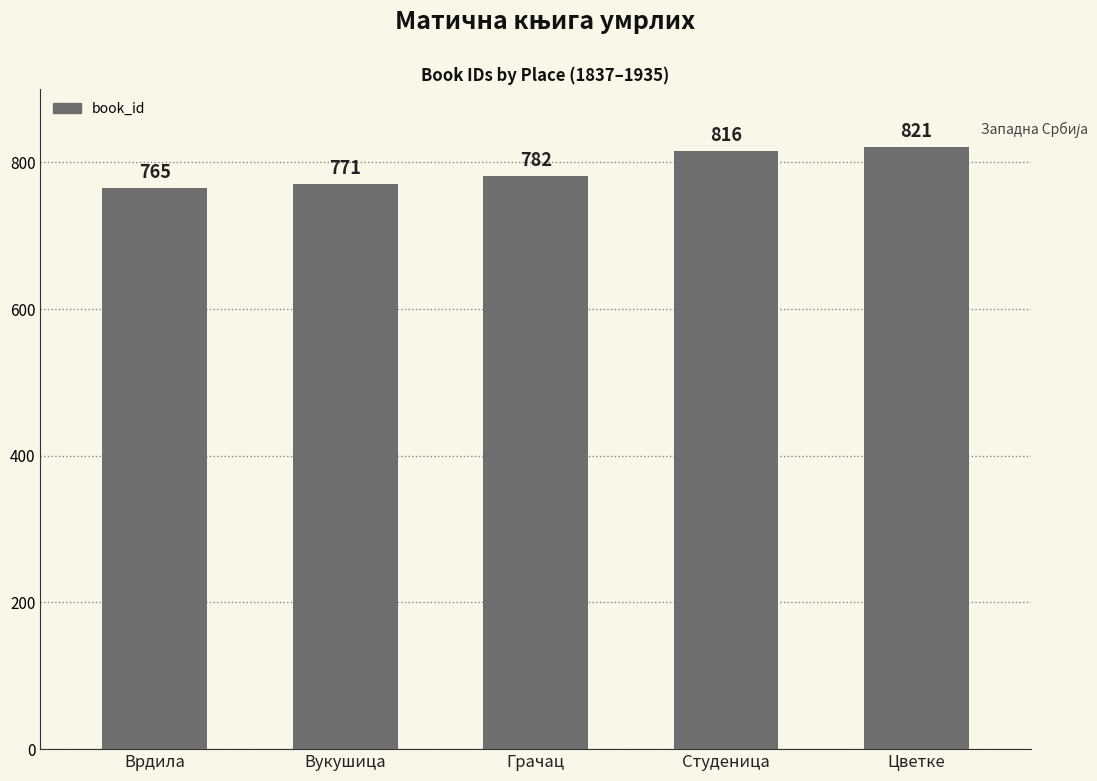

Does the chart contain stacked bars?

No